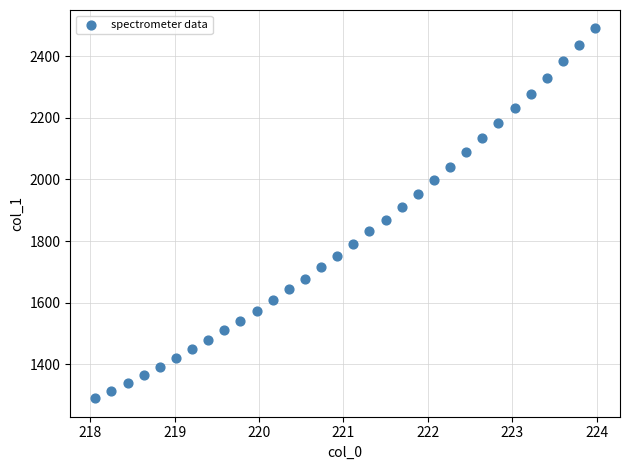

What is the range of X values (max minus min)?

5.9